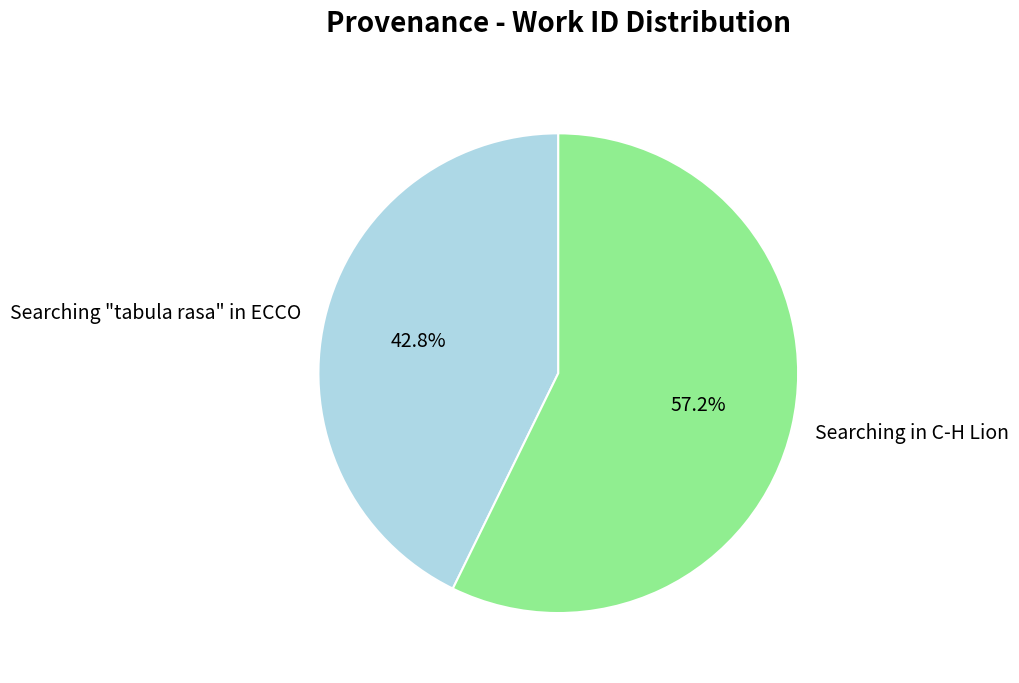

To the nearest percent, what percentage of the pie is Searching in C-H Lion?

57%